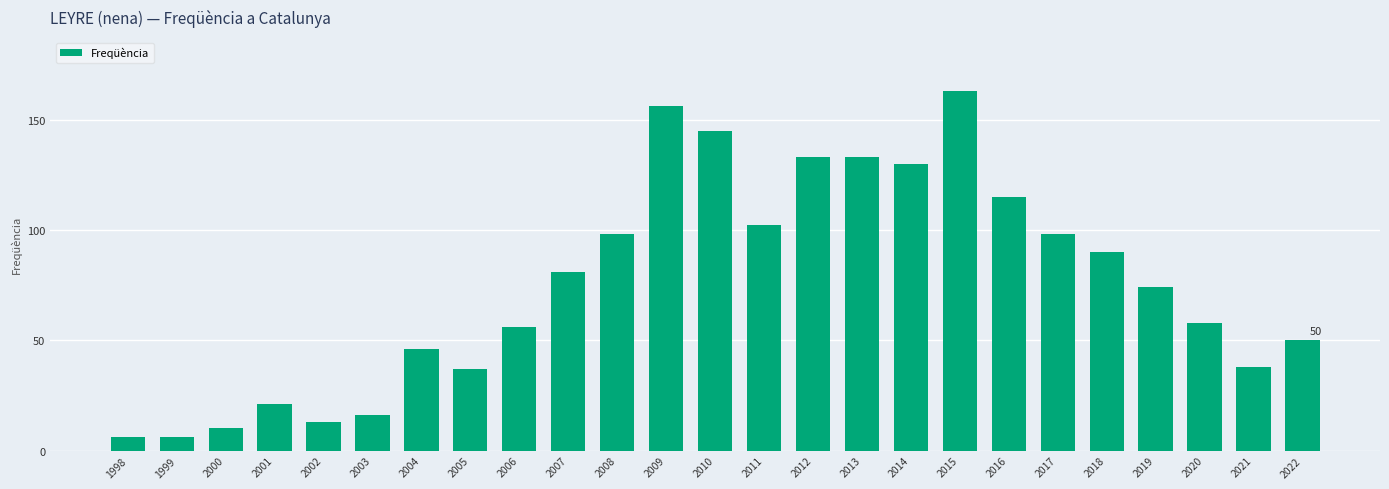

At which label does the data first exceed 74?

2007